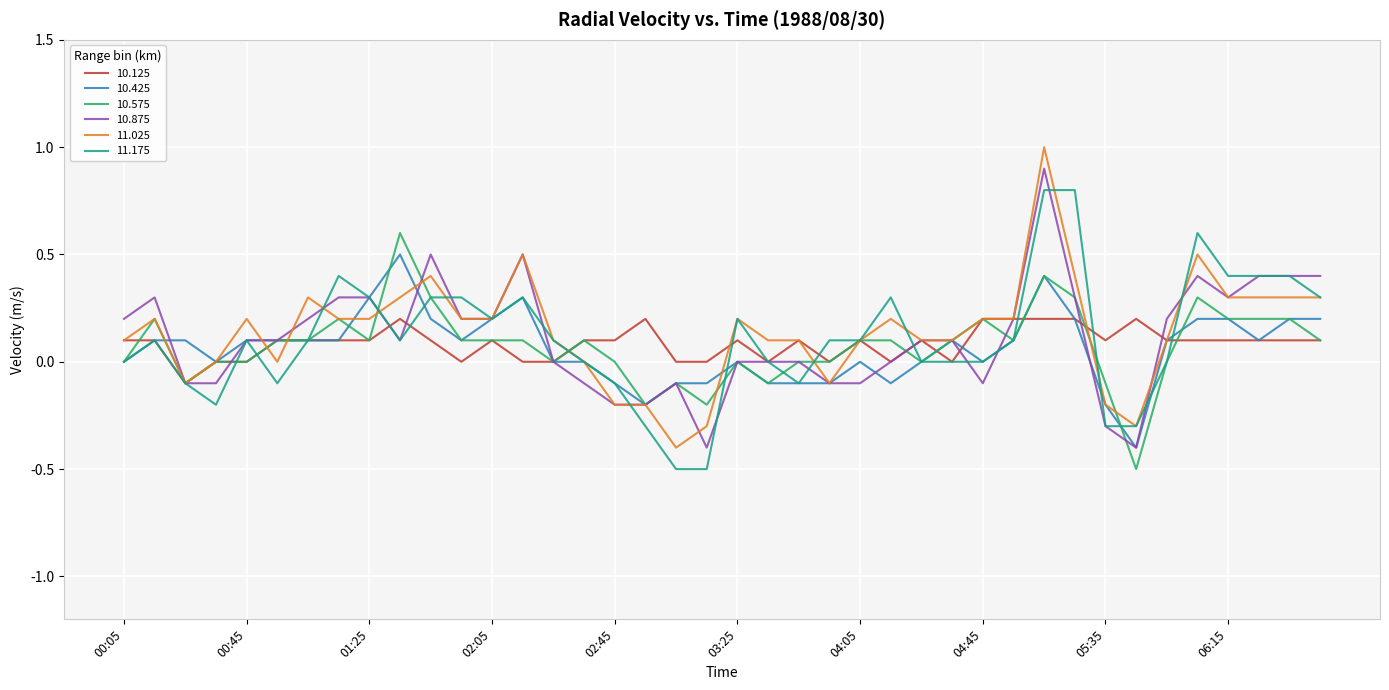

What is the greatest value displayed?

1.0